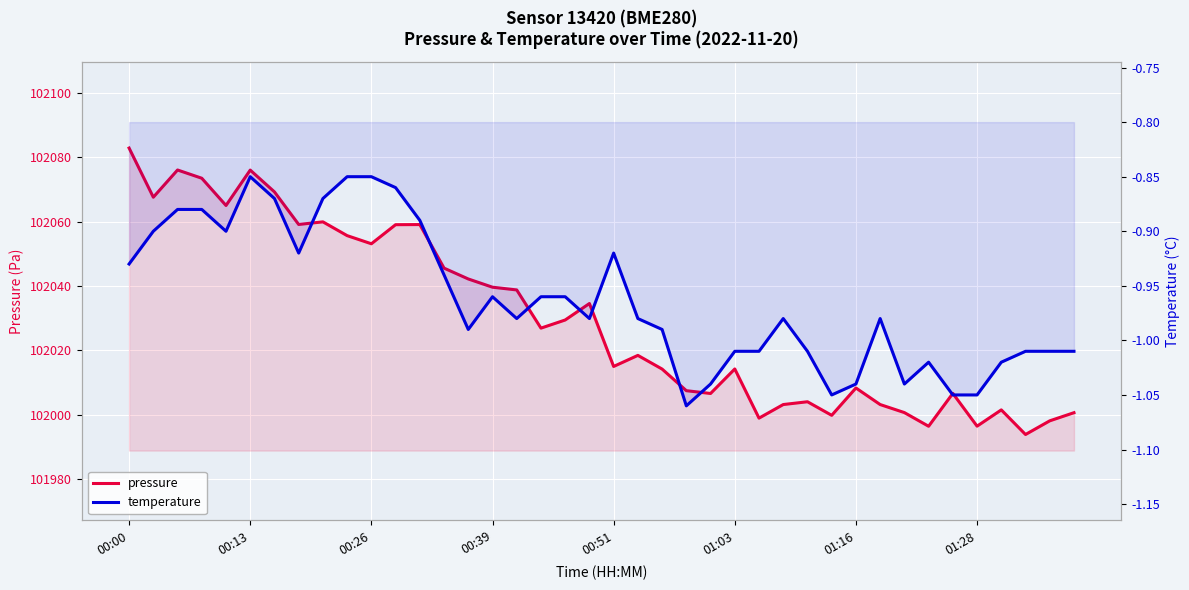

Which series has the largest total across all categories?

pressure